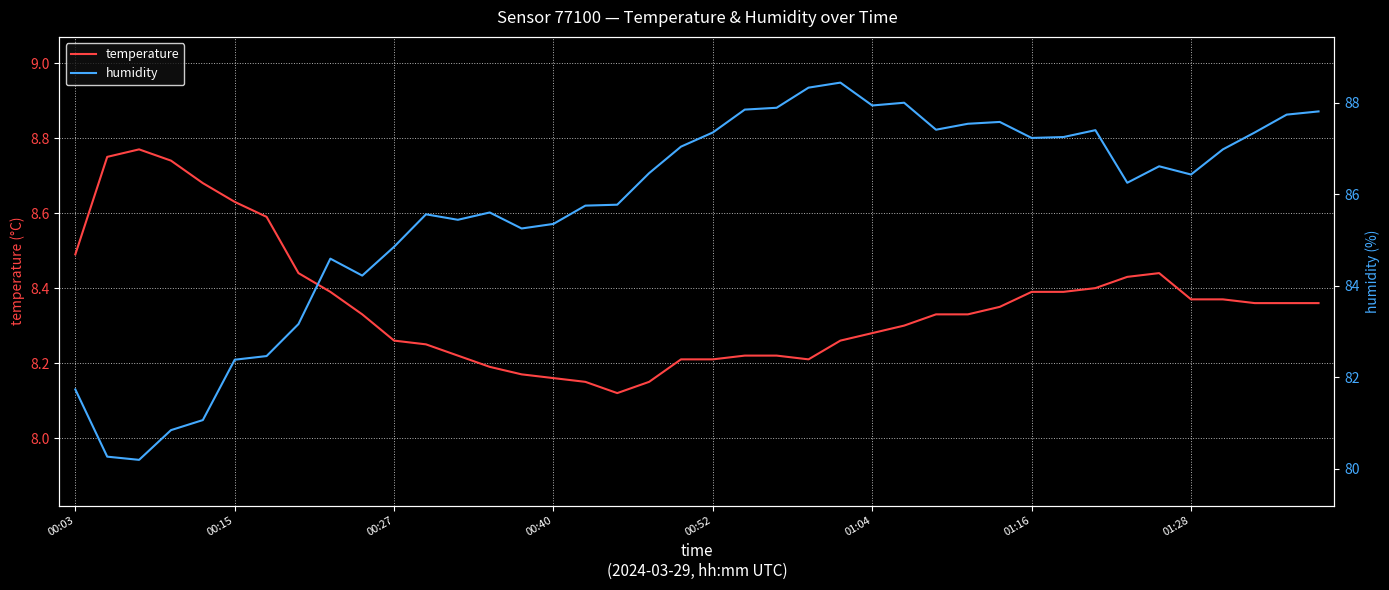

List the series in order of their peak value, lowest first.

temperature, humidity